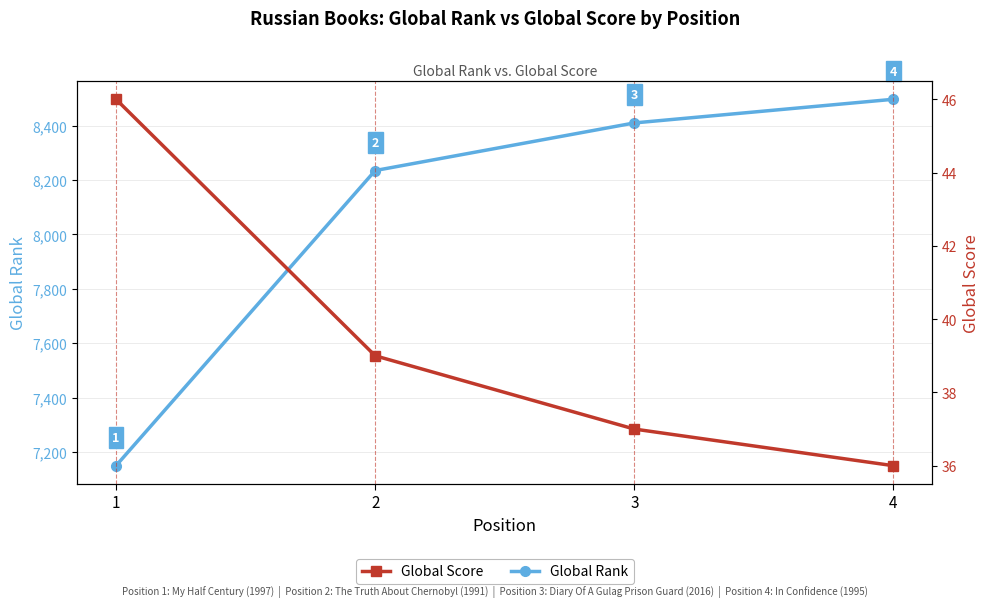

What is the maximum value for Global Score?

46